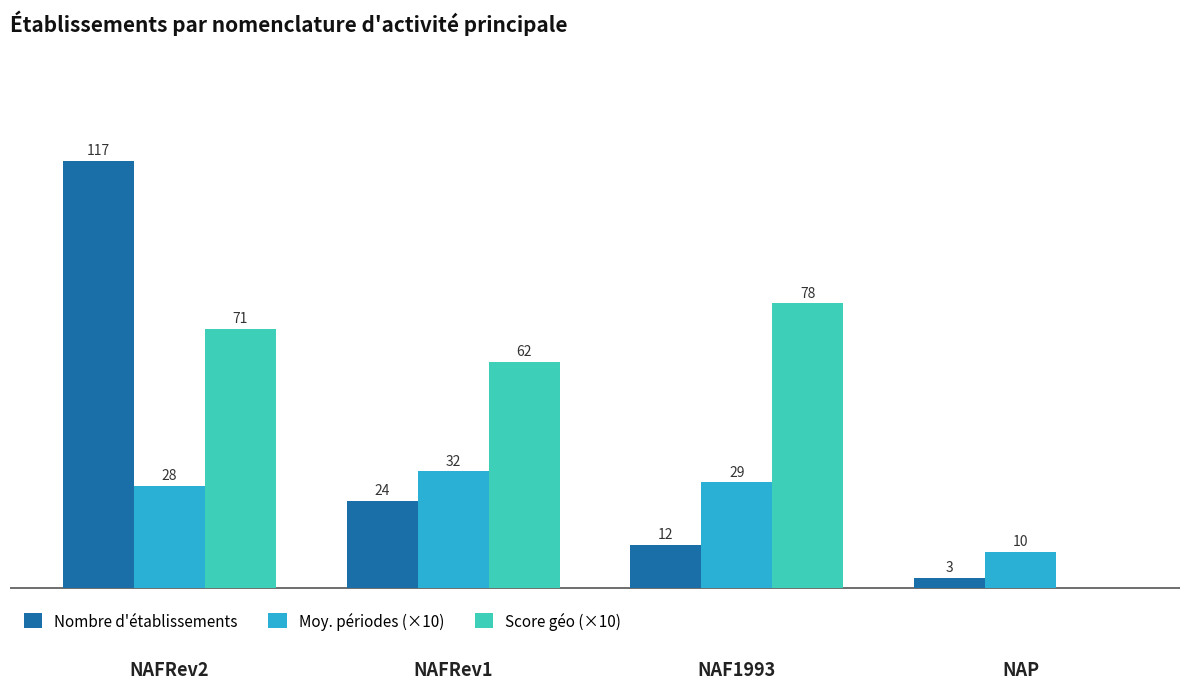

Which series changed the most between NAFRev1 and NAF1993?

Score géo (×10)